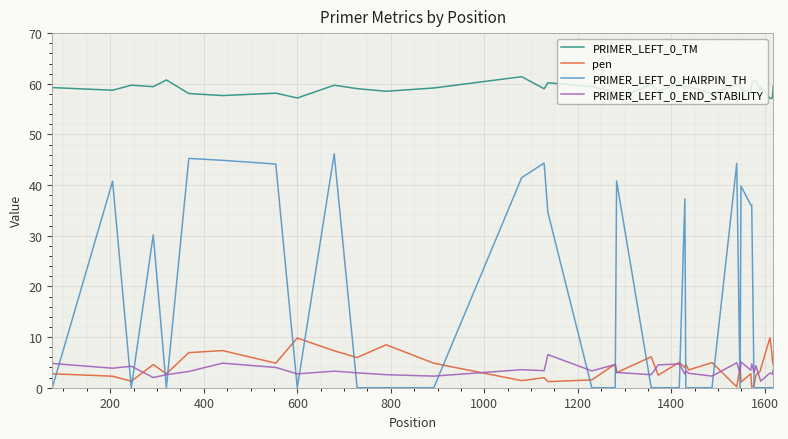

Which series has the widest spread of values?

PRIMER_LEFT_0_HAIRPIN_TH